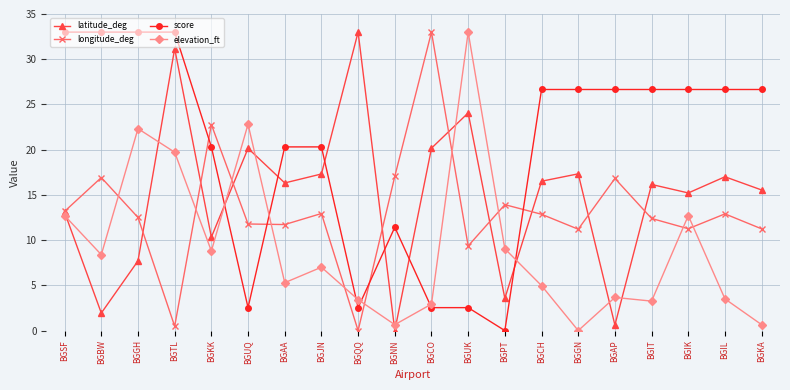

How many data points in longitude_deg are above 12?

12